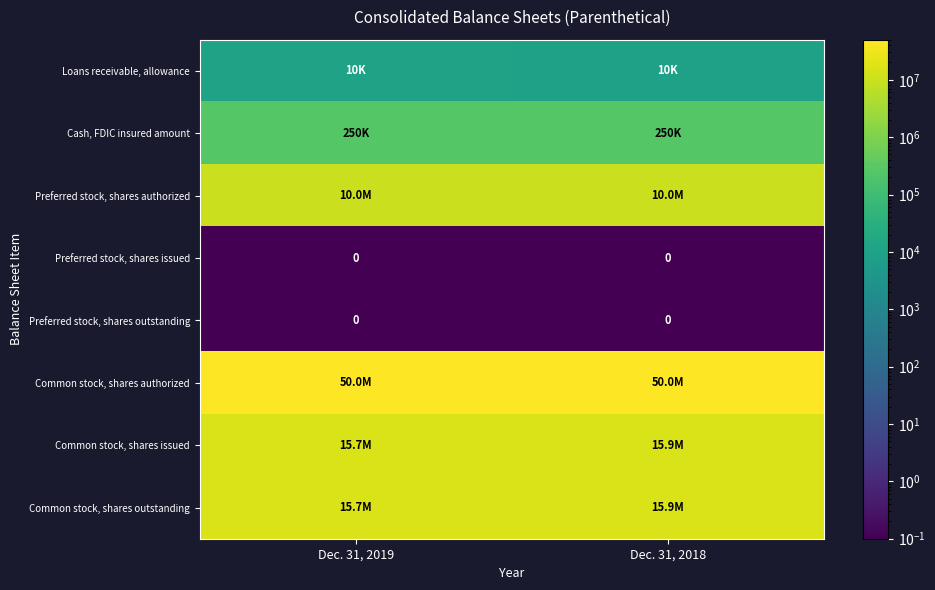

Between Dec. 31, 2019 and Dec. 31, 2018, which series saw the biggest shift?

Common stock, shares issued